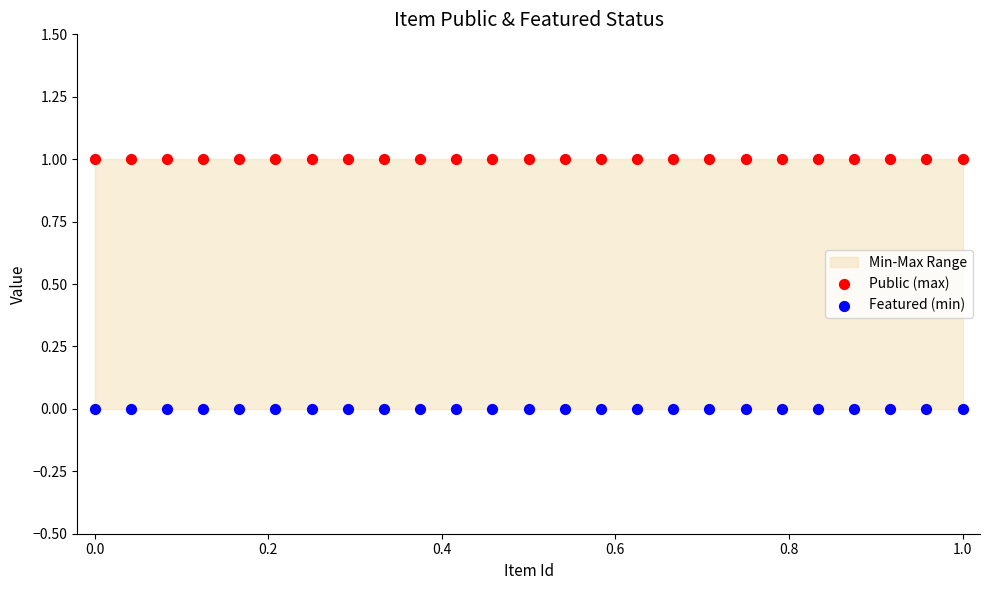

Which series contains the lowest Y value?

Featured (min)